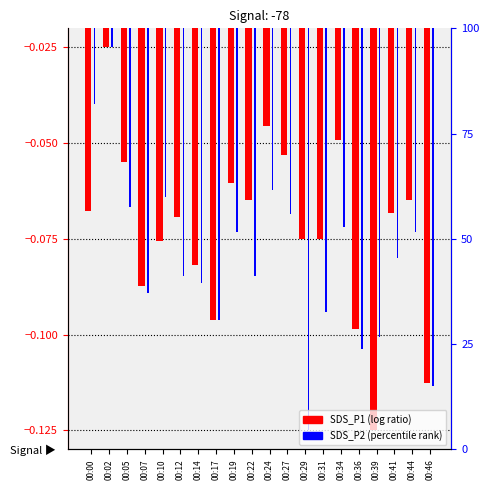

At which category does the chart reach its peak across all series?

00:02